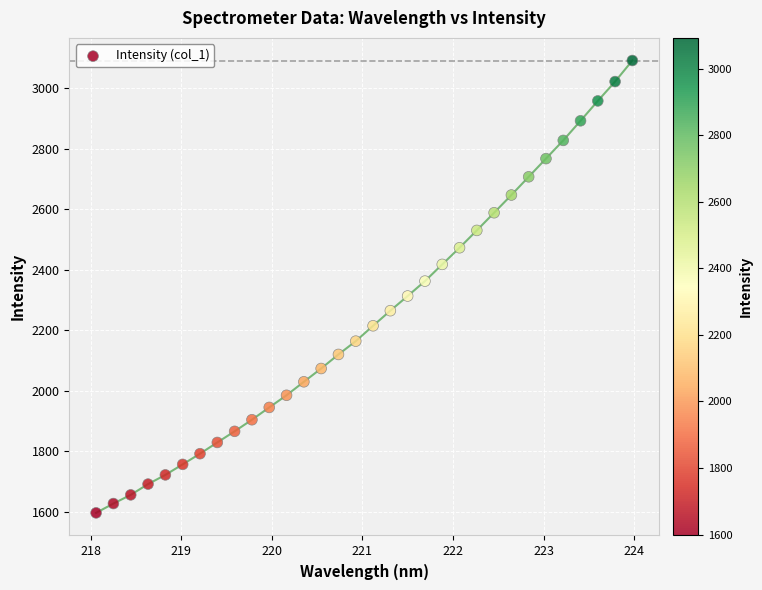

What is the range of X values (max minus min)?

5.9